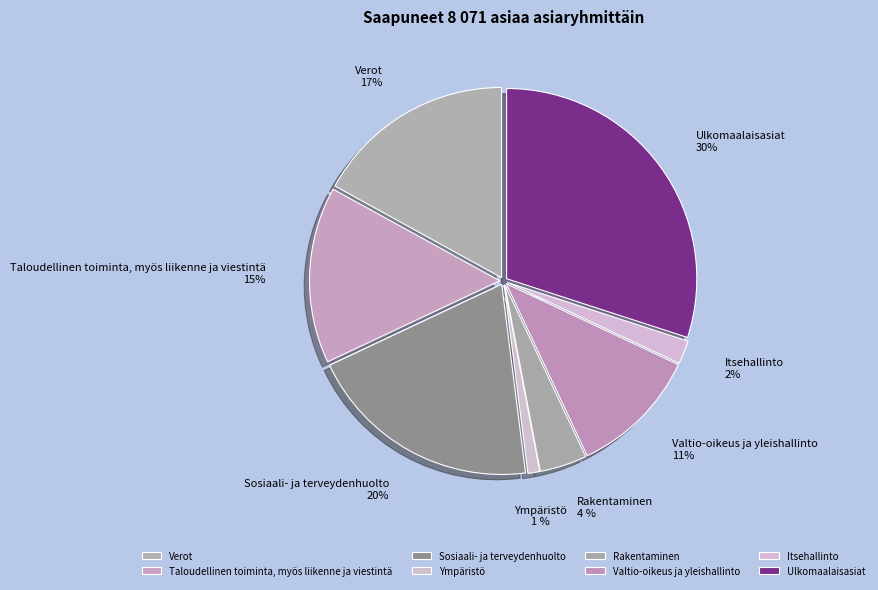

Is the sum of Verot and Ympäristö greater than half?

No